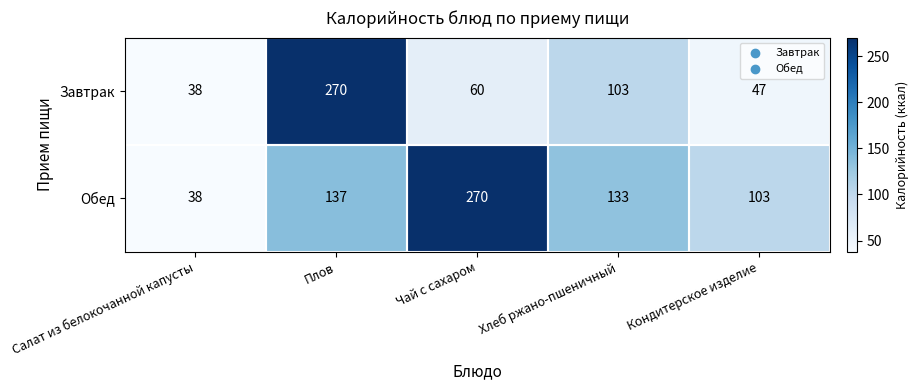

What is the difference between the maximum and minimum values in the Обед series?

232